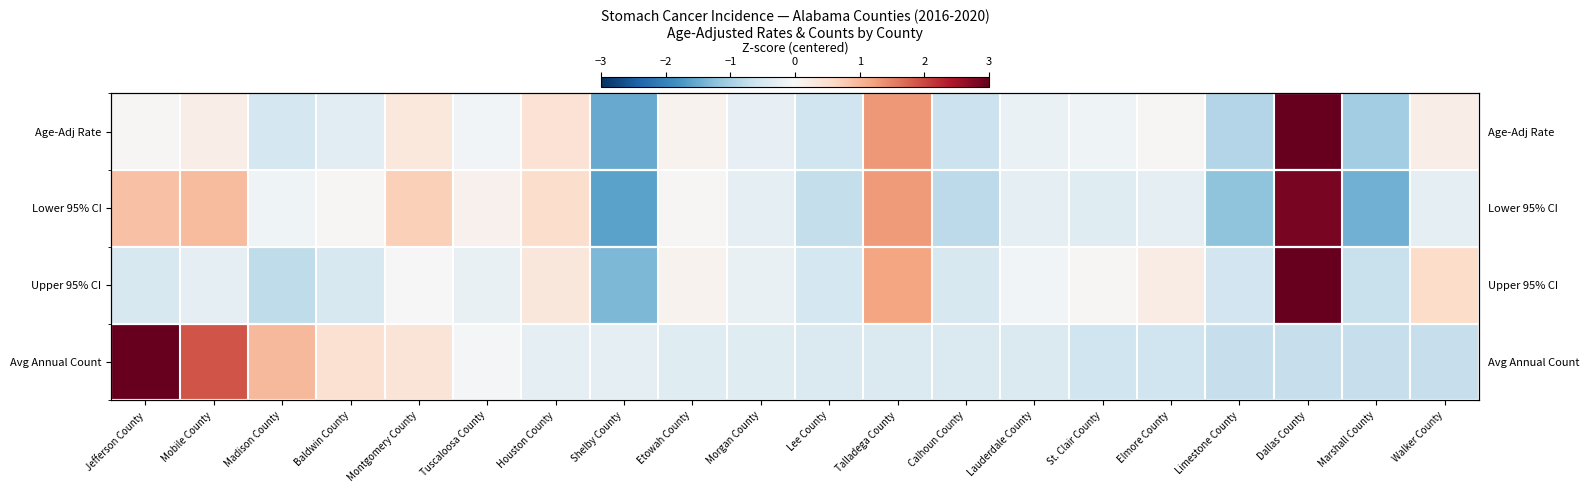

Which series changed the most between Houston County and Lauderdale County?

Lower 95% CI